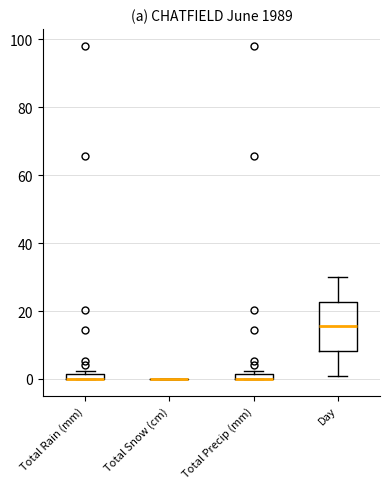

Where is the upper edge of the box for Total Rain (mm) on the y-axis? The values are not printed on the chart, so give them approximately, as read against the axis.

2